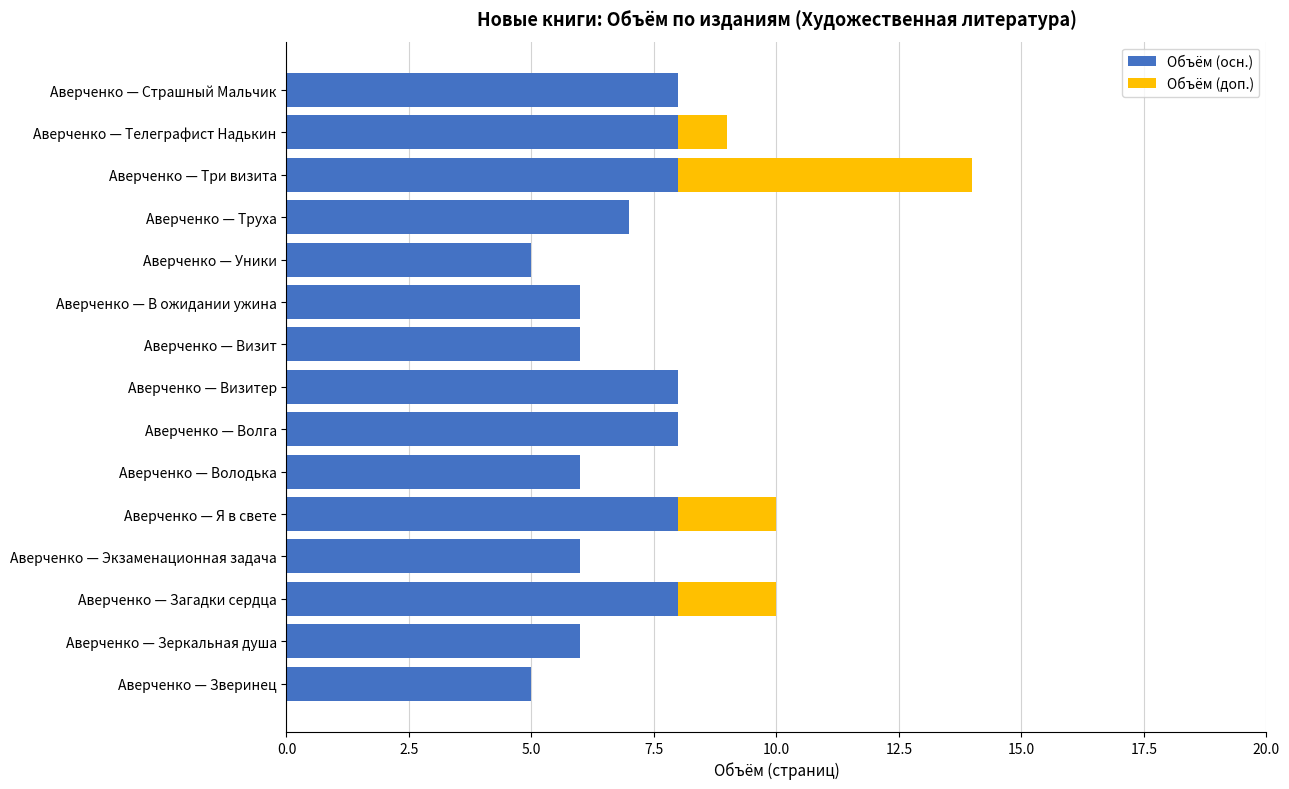

At which category is the sum across all series the highest?

Аверченко — Три визита